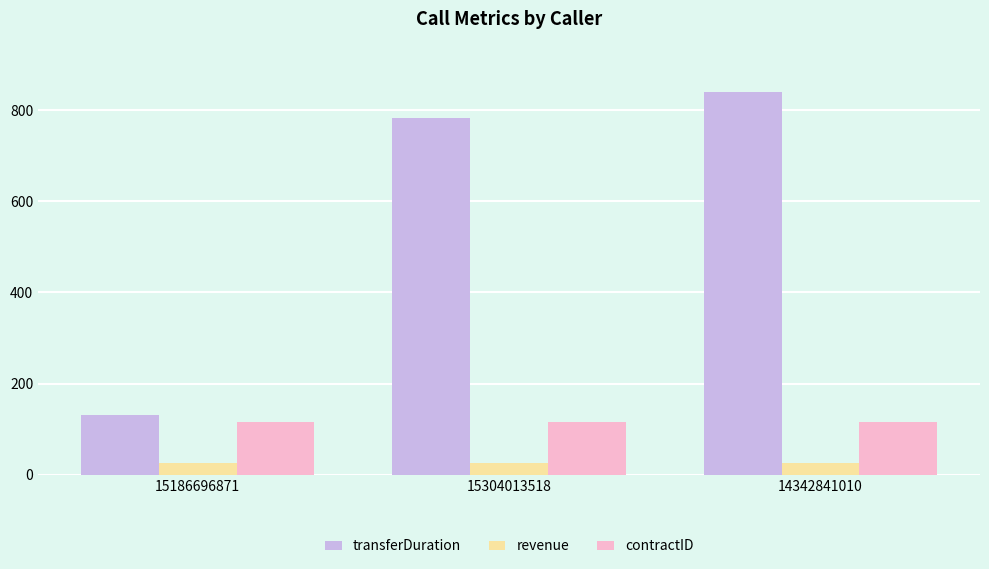

What is the minimum value shown in the chart?

27